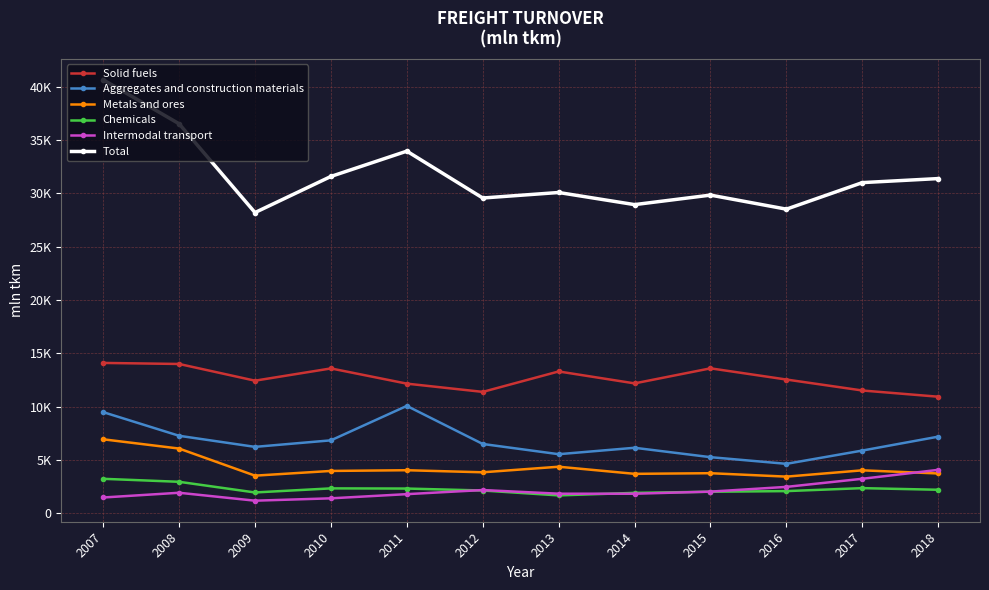

Does the chart have visible grid lines?

Yes